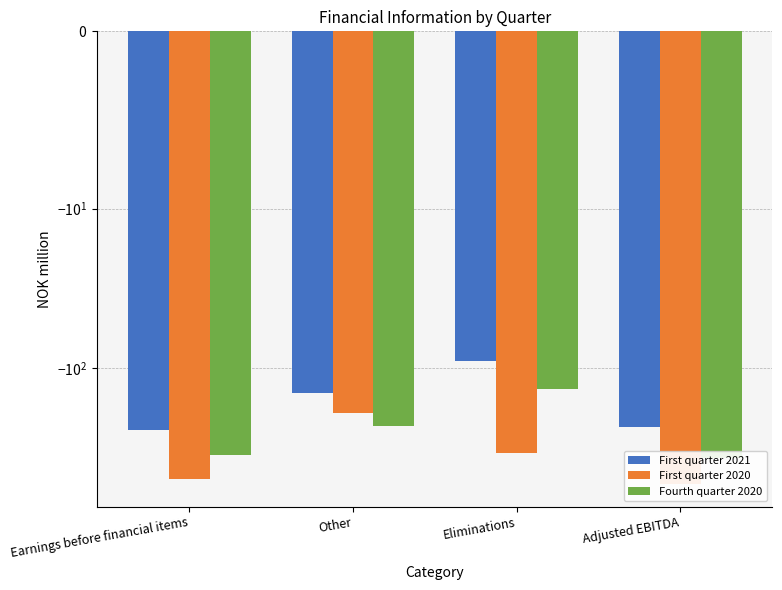

The First quarter 2021 series shows -125.5 at Eliminations. True or false?

False